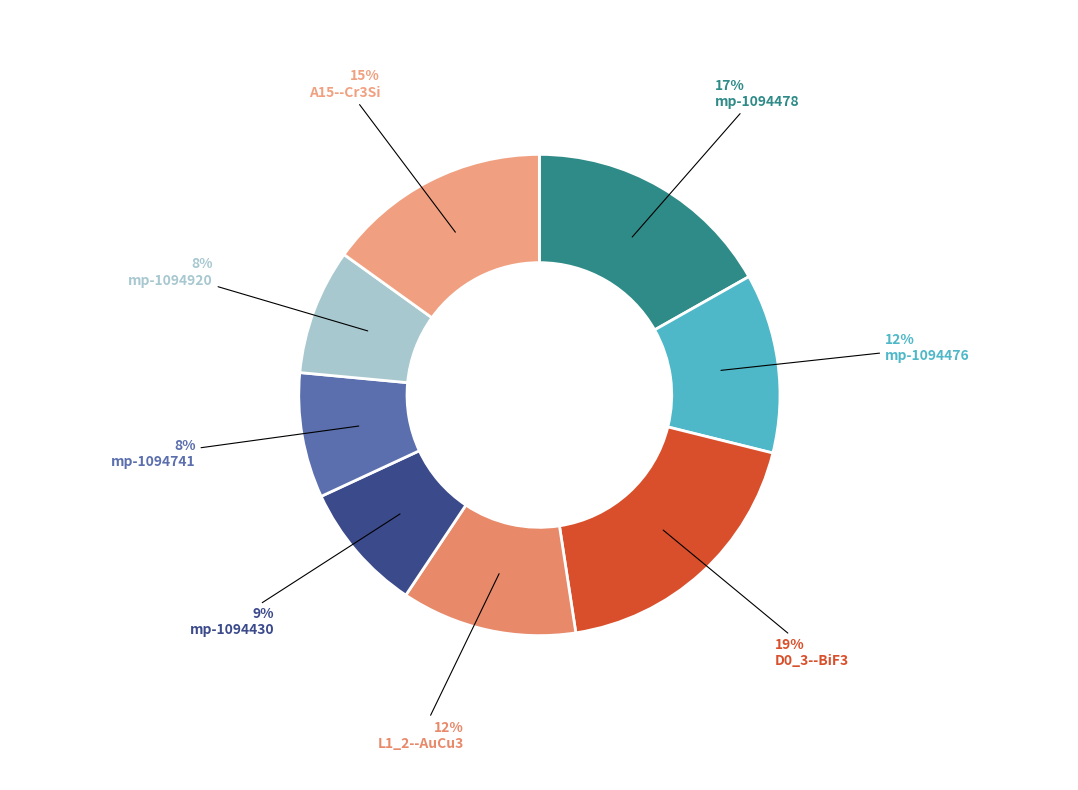

To the nearest percent, what portion does mp-1094430 represent?

9%